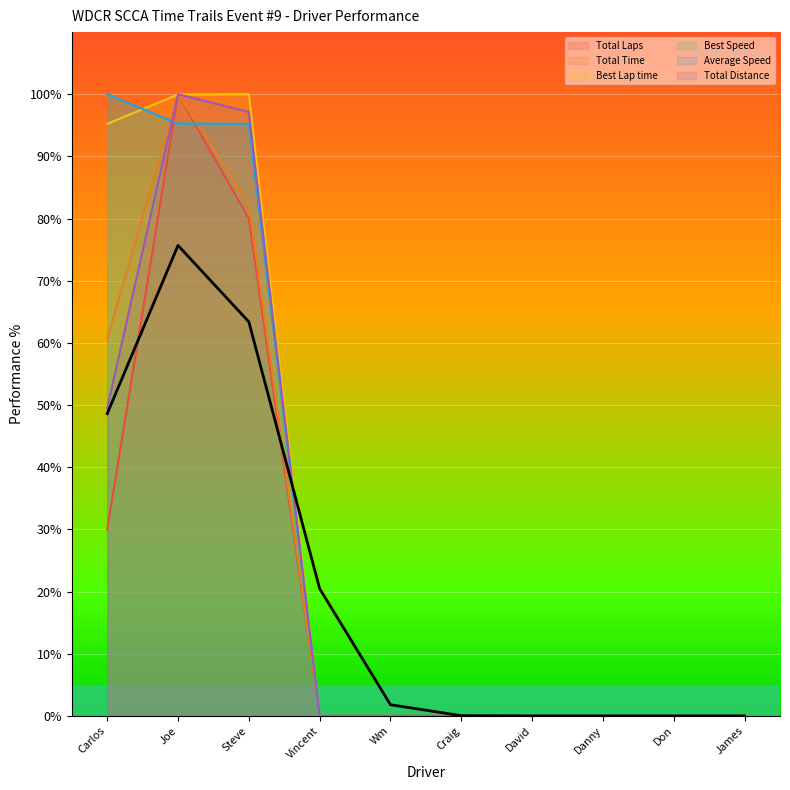

What is the approximate value of Best Lap time at Steve?

100.0